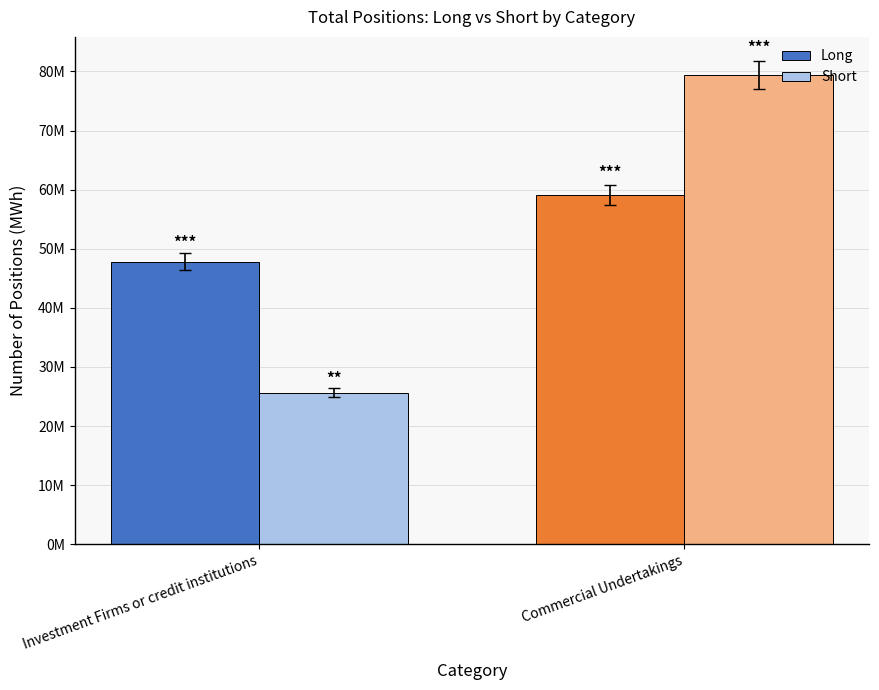

What is the difference between the maximum and minimum values in the Long series?

11306184